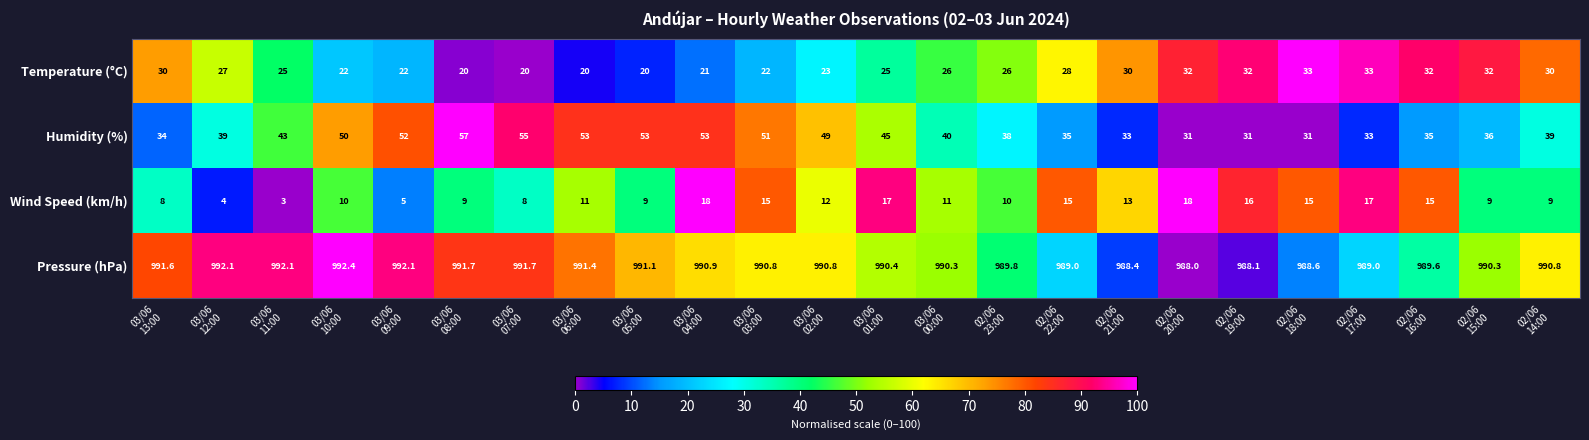

Rank the series by their maximum value, from highest to lowest.

Pressure (hPa), Humidity (%), Temperature (°C), Wind Speed (km/h)